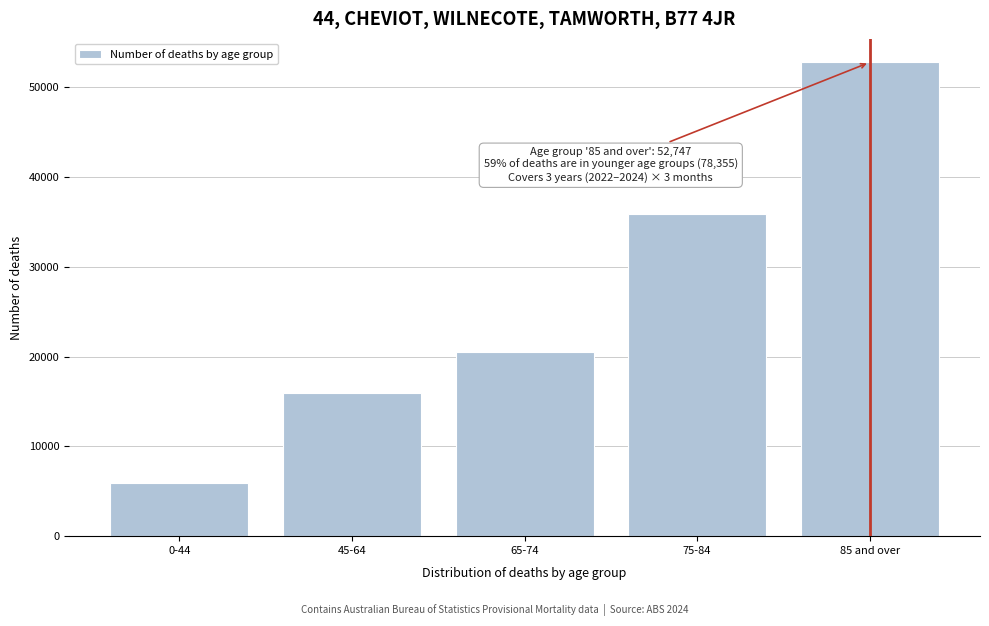

Reading left to right, what are all the values shown in this chart?

5929	15984	20559	35883	52747